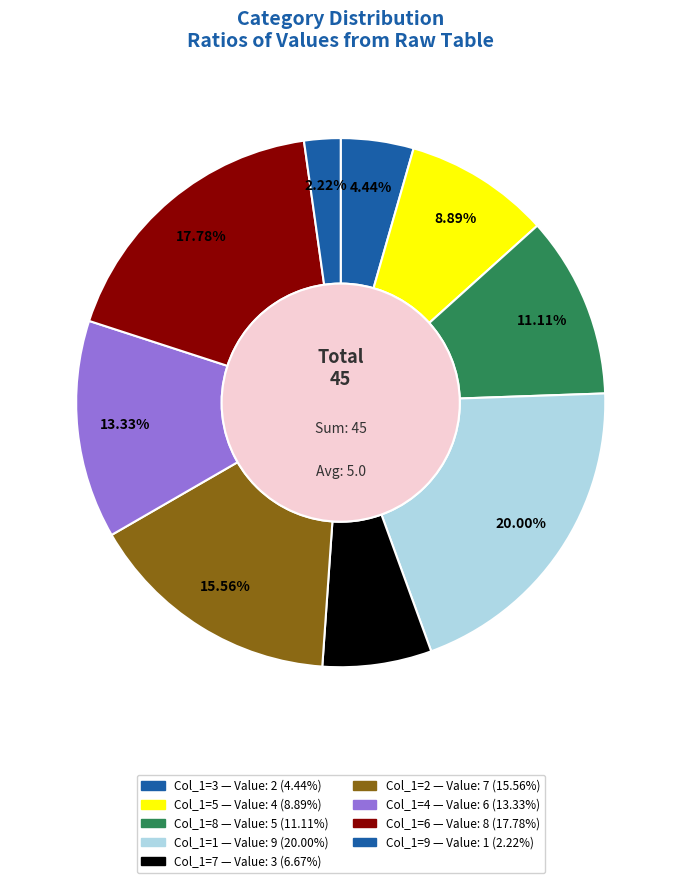

How many segments does this pie chart have?

9